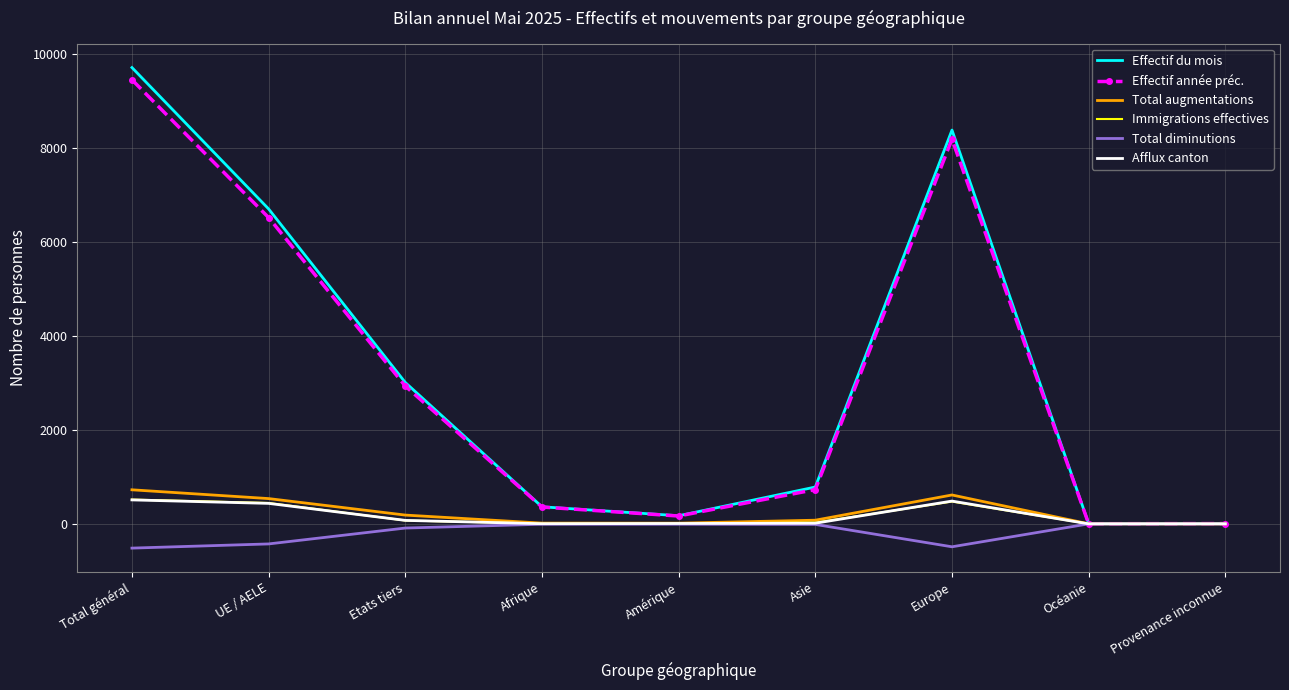

What is the total value across all series at Provenance inconnue?

12